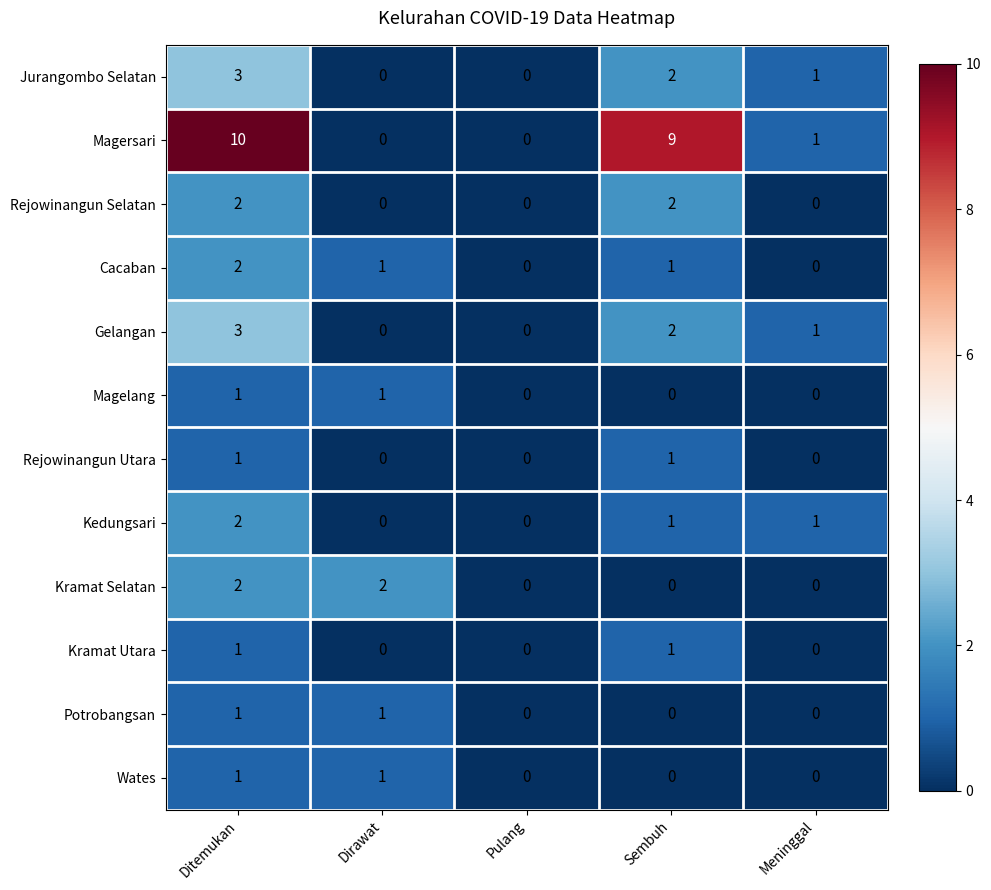

What is the sum of the Magersari values at Ditemukan and Dirawat?

10